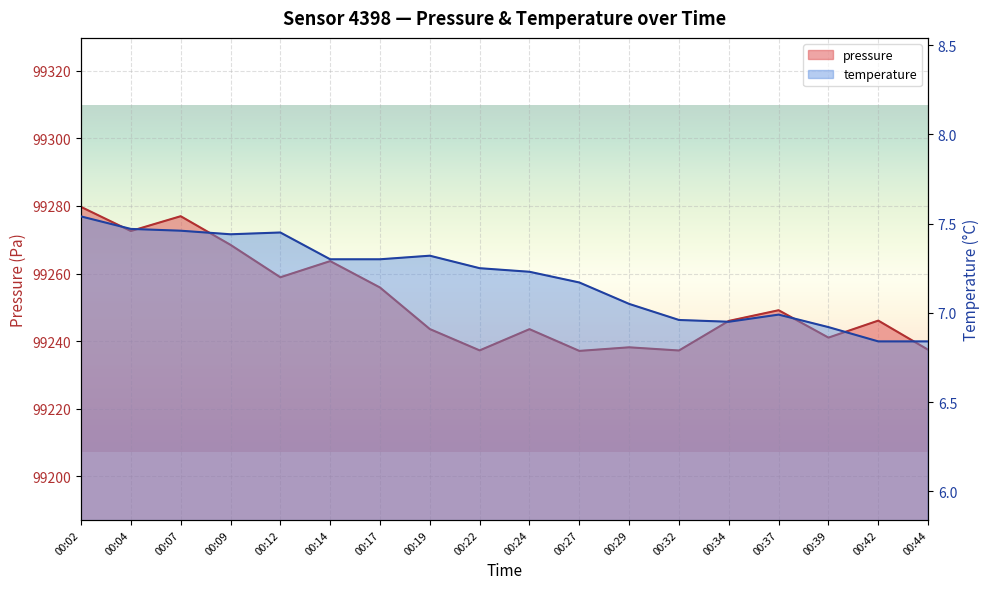

Which series has the largest range (max minus min)?

pressure